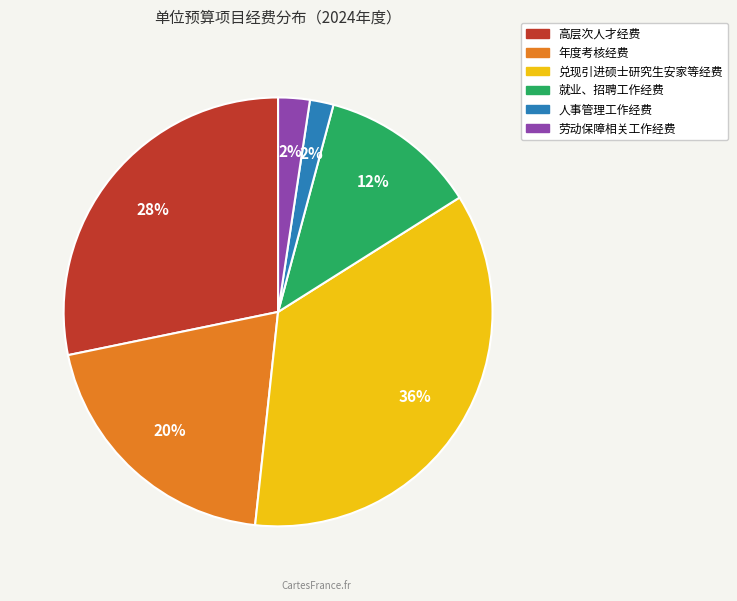

The 人事管理工作经费 slice represents 2% of the pie. True or false?

True